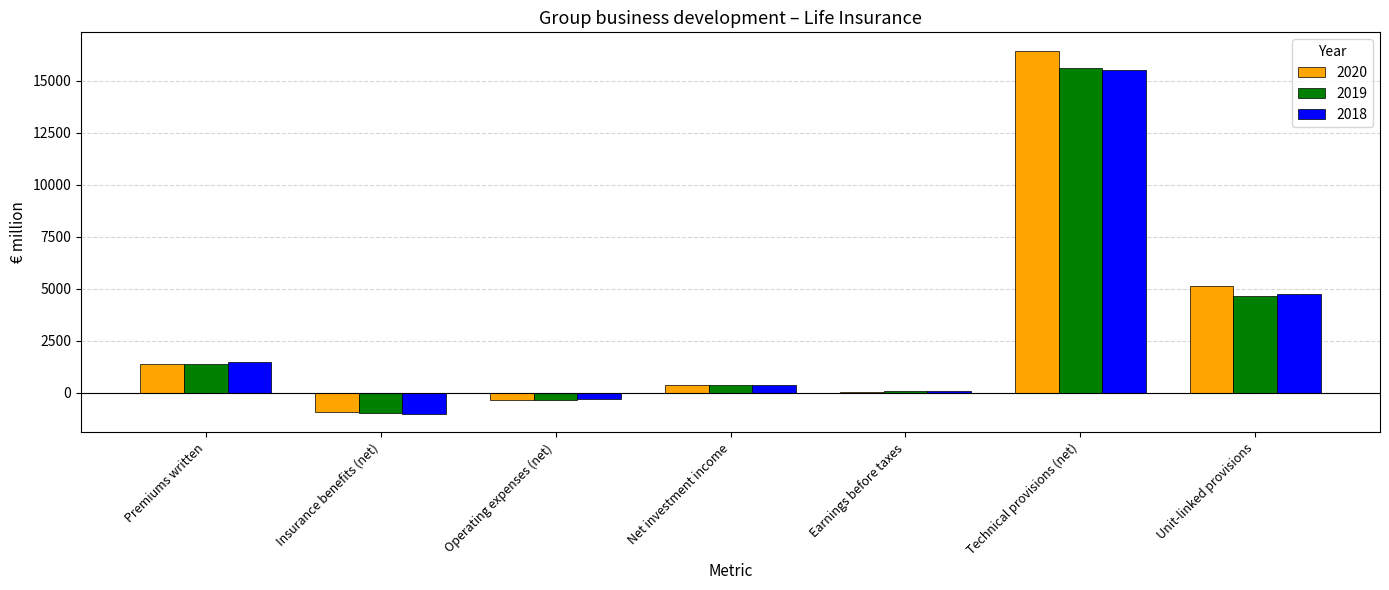

At which category is the sum across all series the highest?

Technical provisions (net)